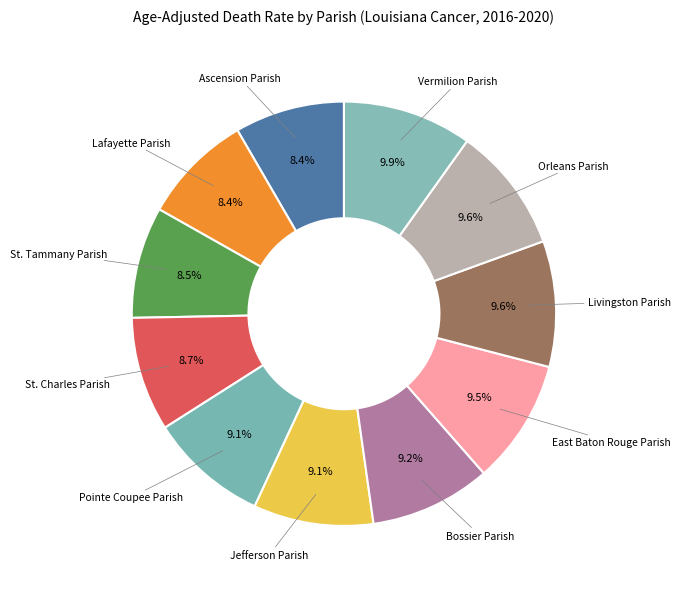

How many slices are in this pie chart?

11